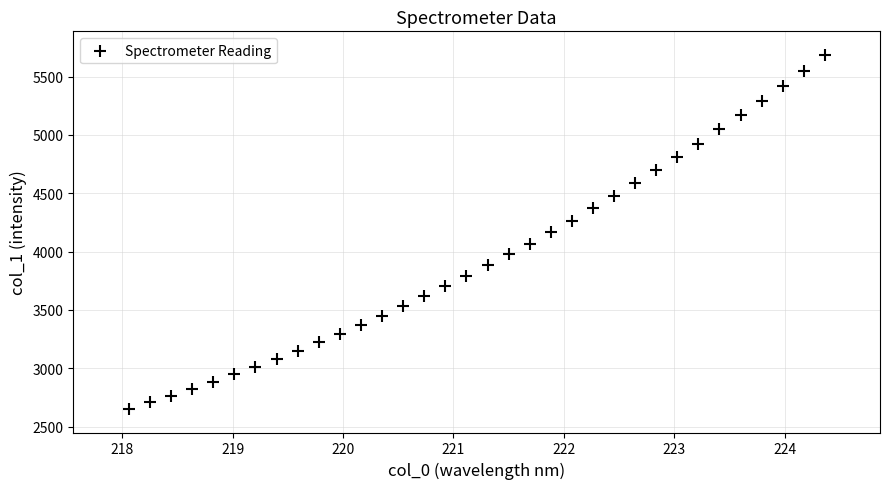

What is the range of Y values (max minus min)?

3038.5